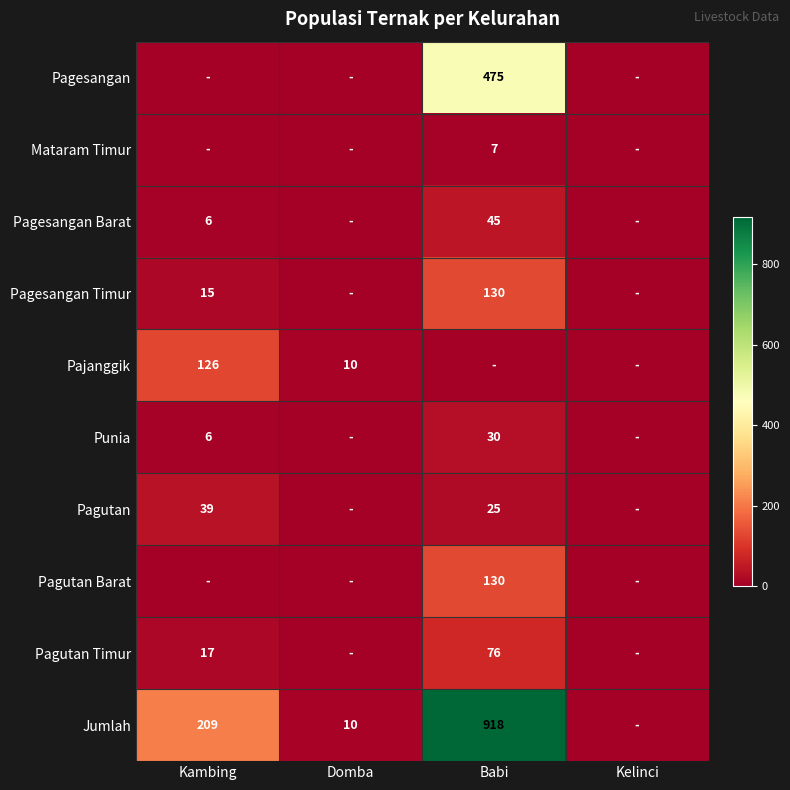

Is it true that Punia equals 10 at Kambing?

False